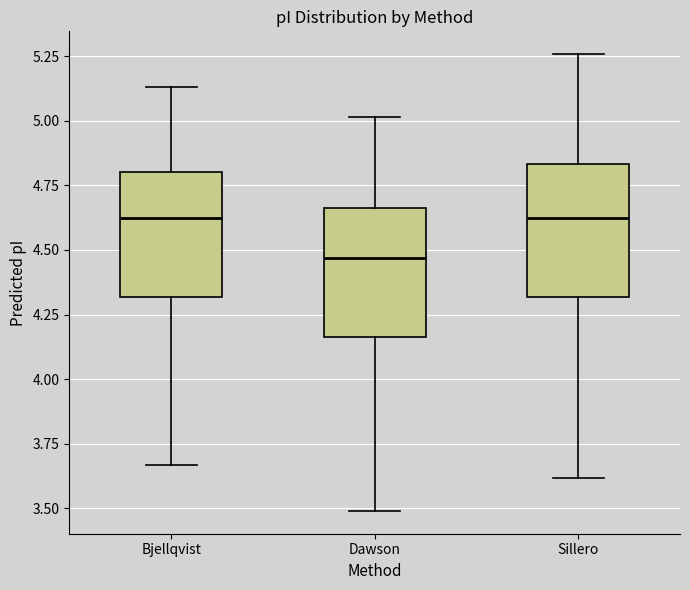

Reading left to right, read every box against the y-axis: the position of its median line, the range the box covers, and the ends of its whiskers. The values are not printed on the chart, so give them approximately, as read against the axis.

Bjellqvist: median 4.60, box 4.30 to 4.80, whiskers 3.65 to 5.15
Dawson: median 4.45, box 4.15 to 4.65, whiskers 3.50 to 5.00
Sillero: median 4.60, box 4.30 to 4.85, whiskers 3.60 to 5.25